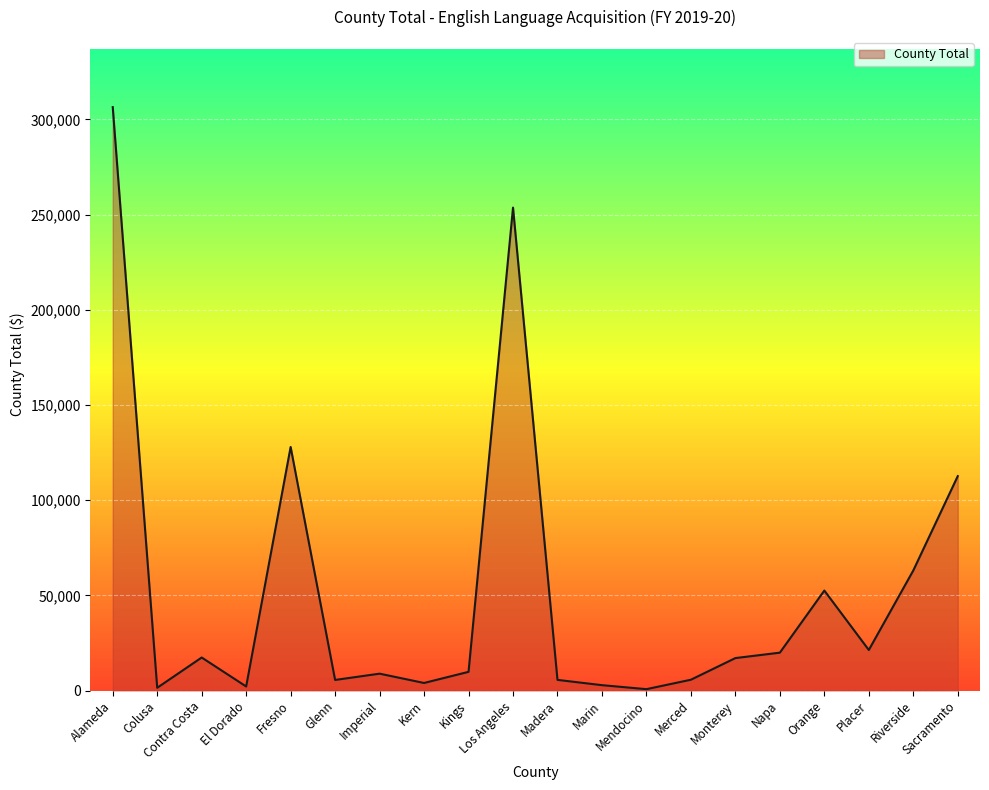

Which category has the highest value across all series?

Alameda